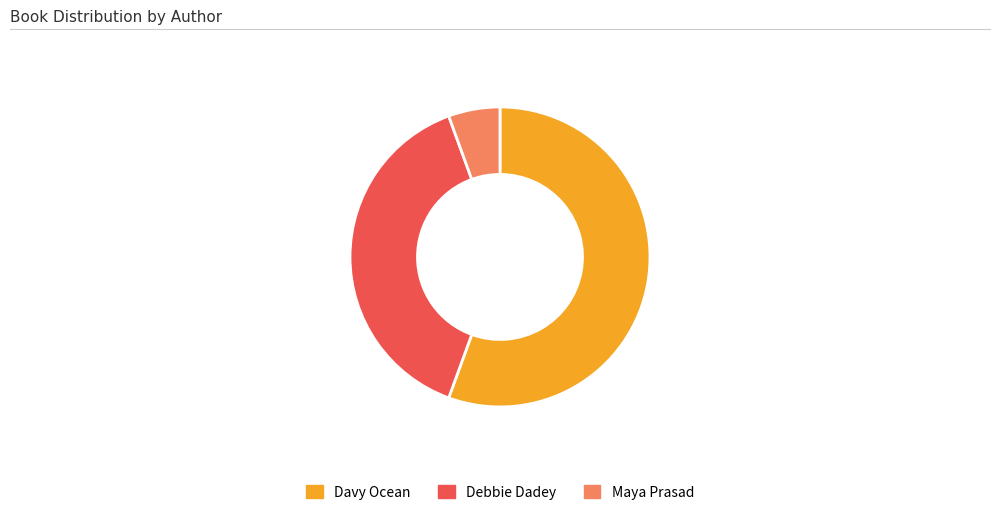

Is there a majority slice in this chart?

Yes